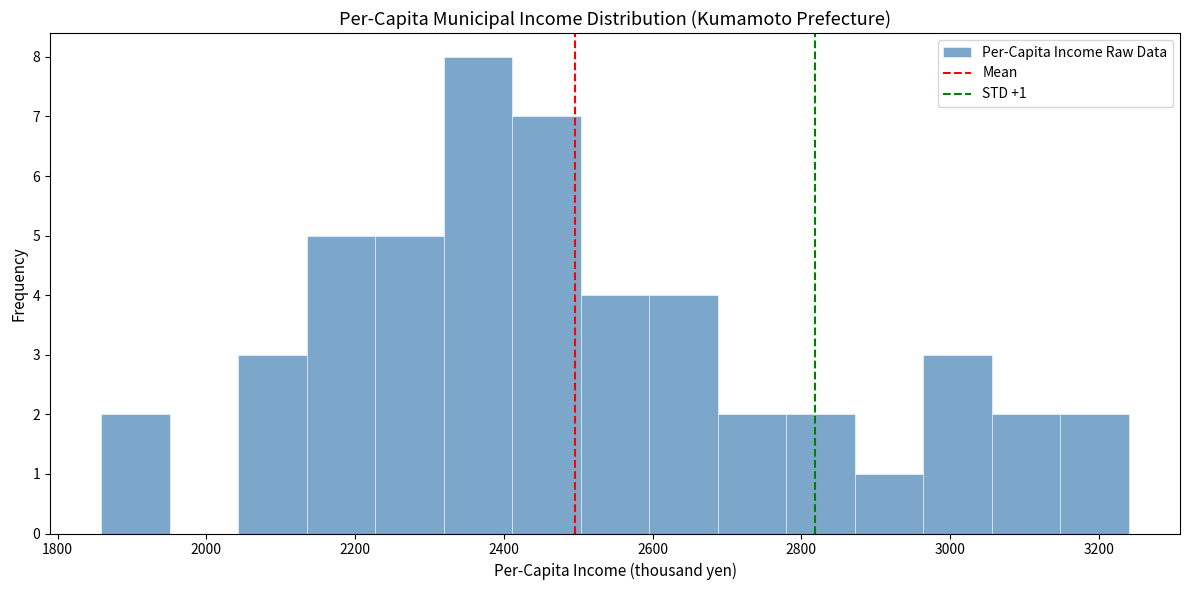

Over which range of the x-axis is the bar tallest?

2320 to 2420